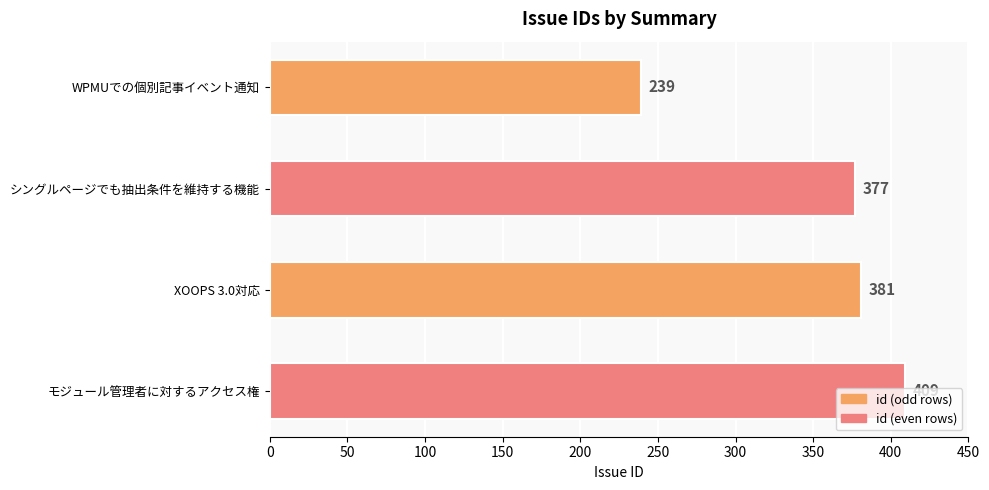

Rank the categories by value from highest to lowest.

モジュール管理者に対するアクセス権, XOOPS 3.0対応, シングルページでも抽出条件を維持する機能, WPMUでの個別記事イベント通知